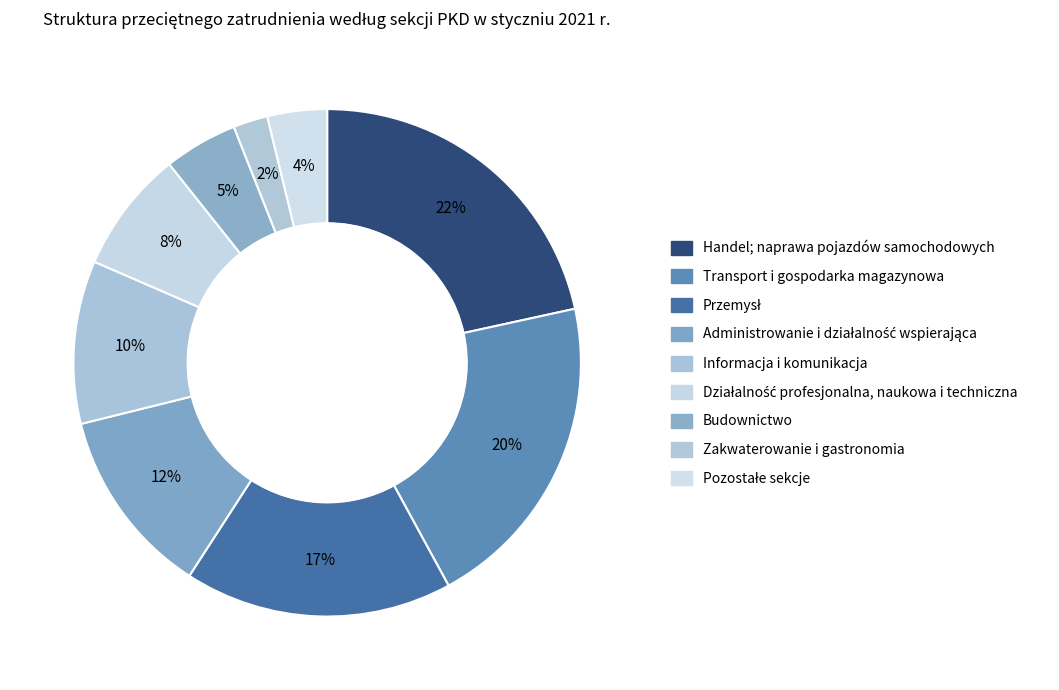

What percentage is the Działalność profesjonalna, naukowa i techniczna slice, to the nearest percent?

8%